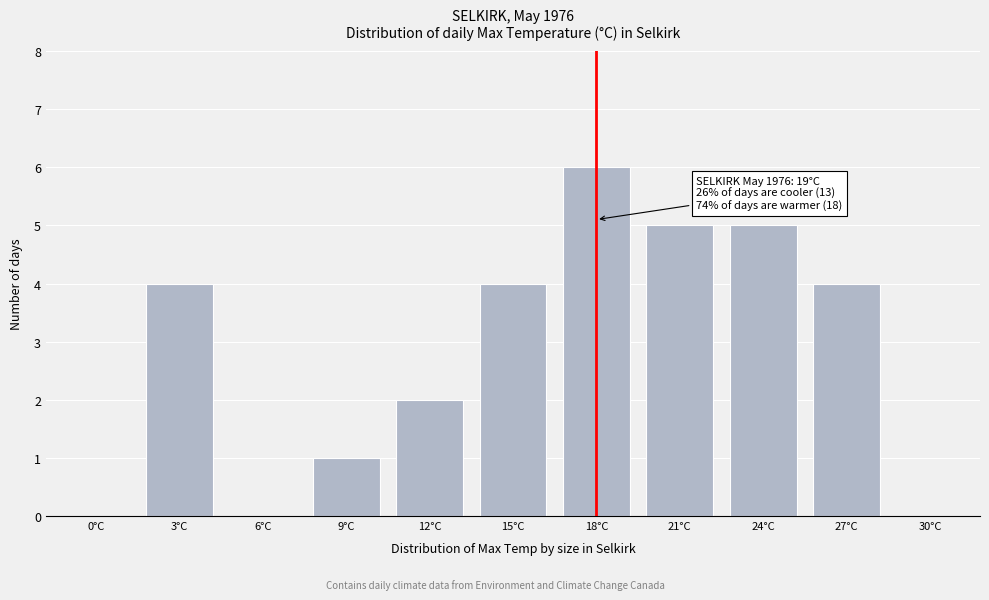

Reading right to left, list all the values displayed in this chart.

30°C=0	27°C=4	24°C=5	21°C=5	18°C=6	15°C=4	12°C=2	9°C=1	6°C=0	3°C=4	0°C=0